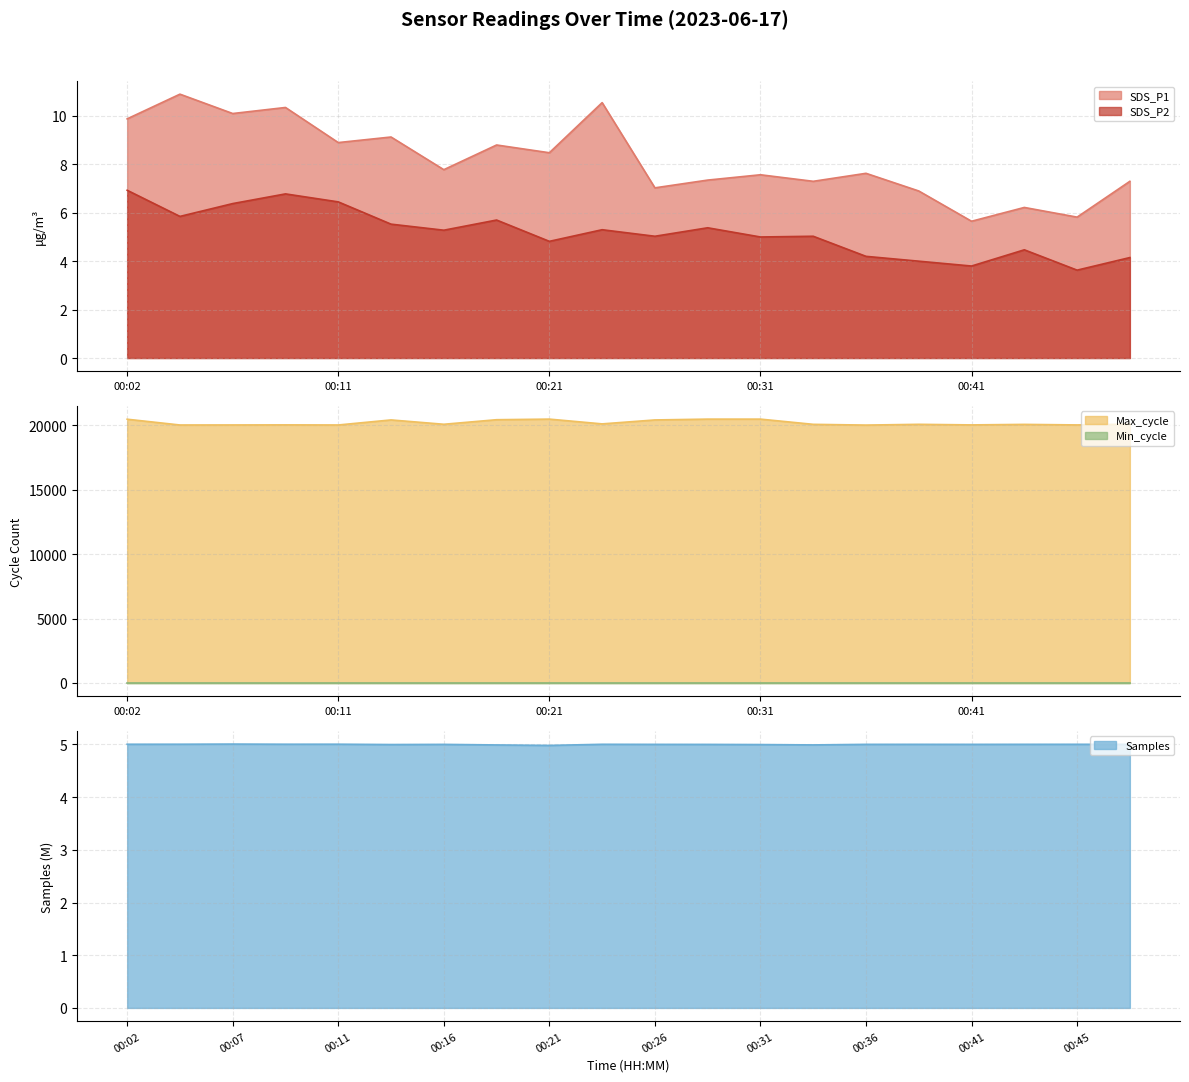

How many interior local valleys does the Samples series have?

5